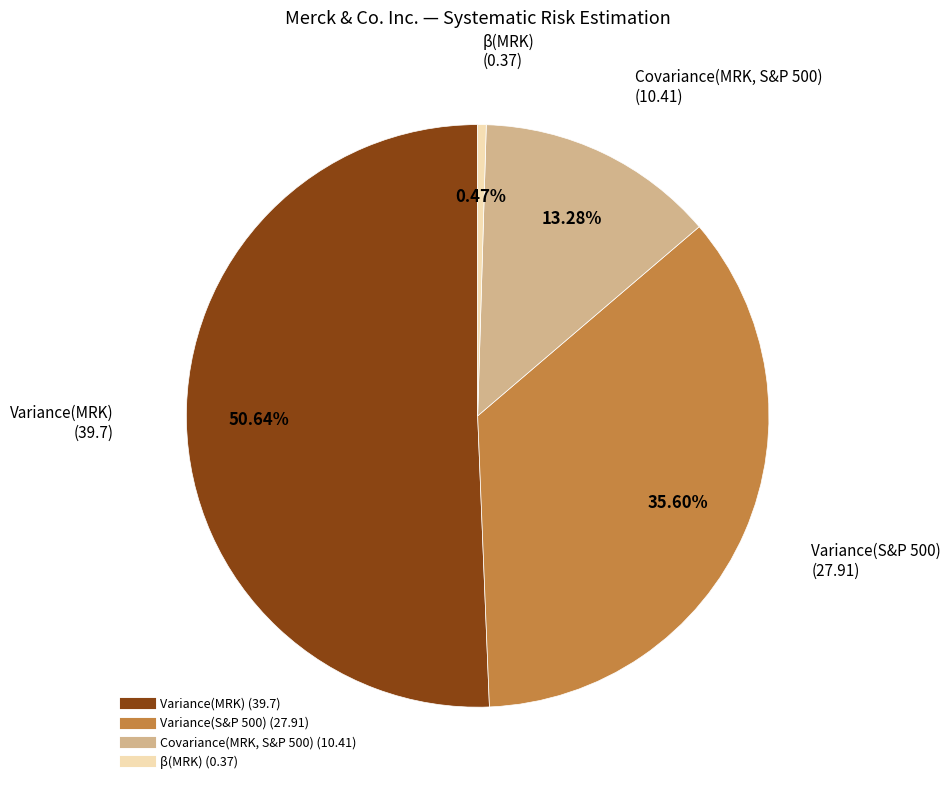

Which category has the smallest portion of the pie?

β(MRK)